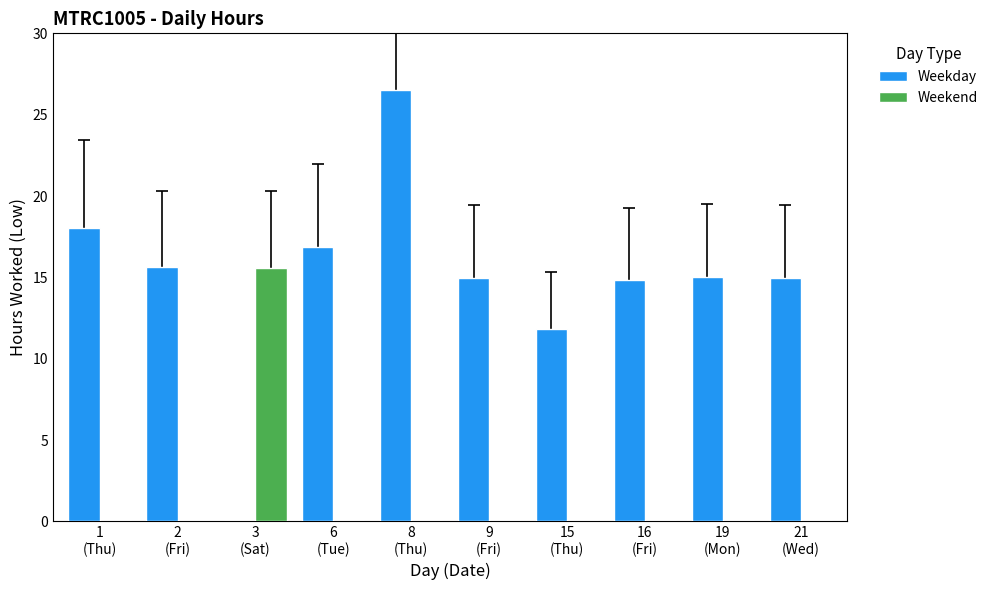

Which series has the largest total across all categories?

Weekday